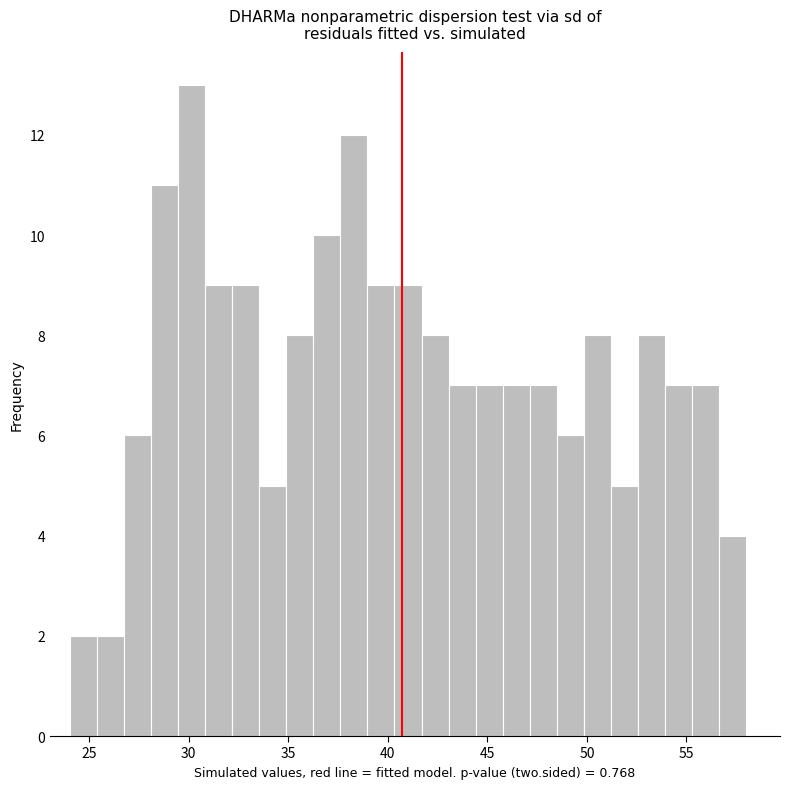

Read against the x-axis, roughly where is the centre of the tallest bar?

30.0